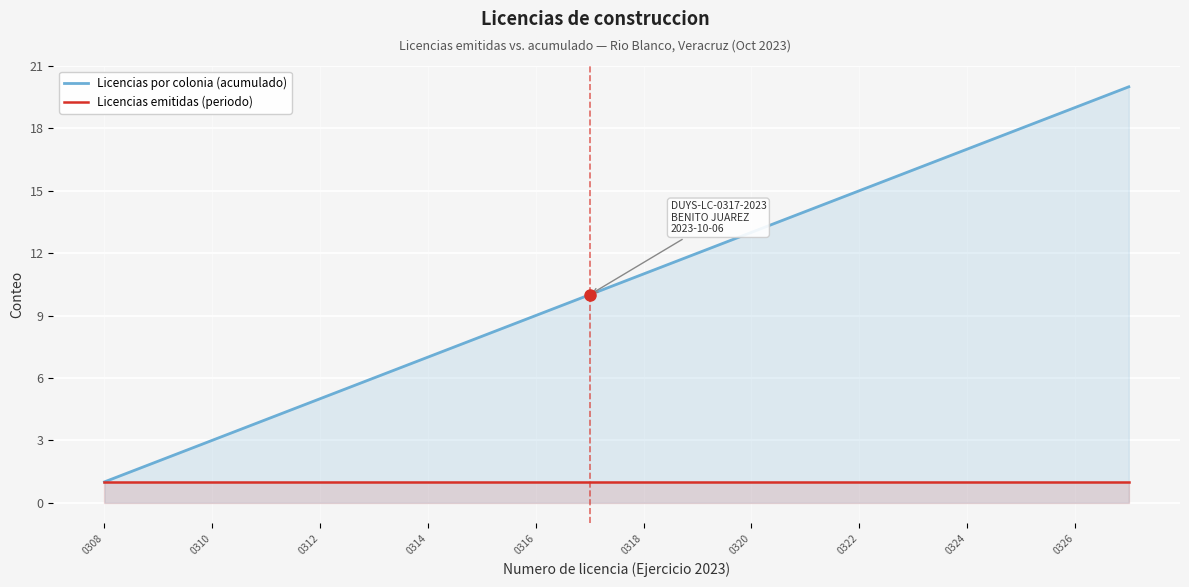

What is the highest value of the Licencias por colonia (acumulado) series?

20